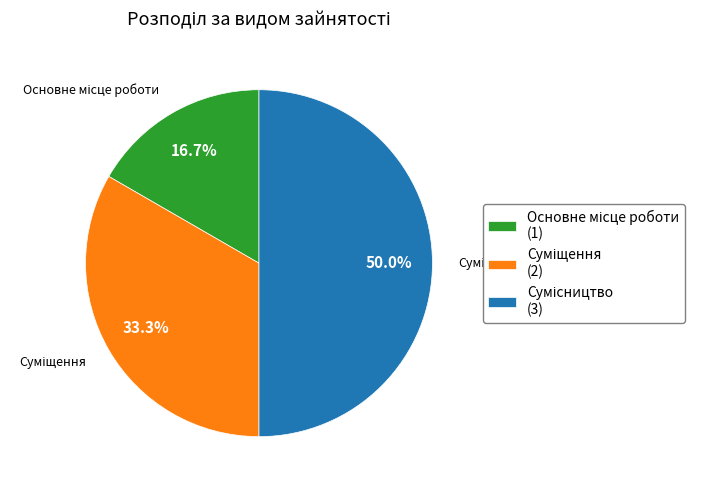

Count the number of slices in the pie.

3